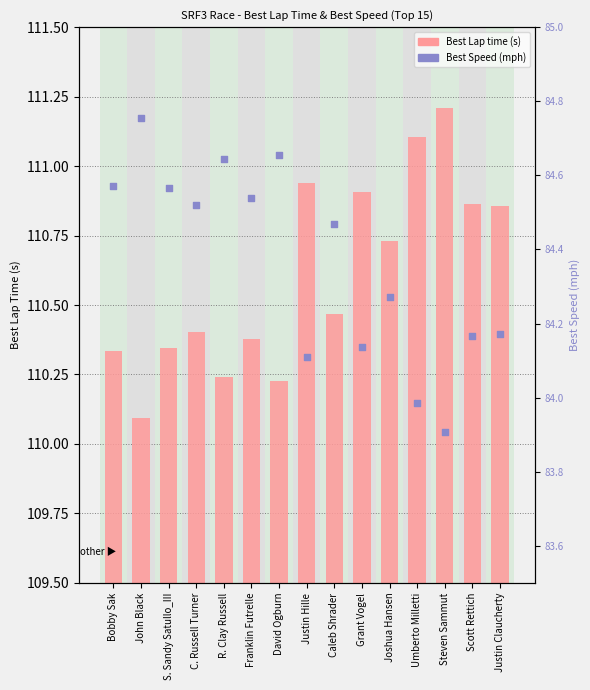

What is the total value across all series at Scott Rettich?

195.0